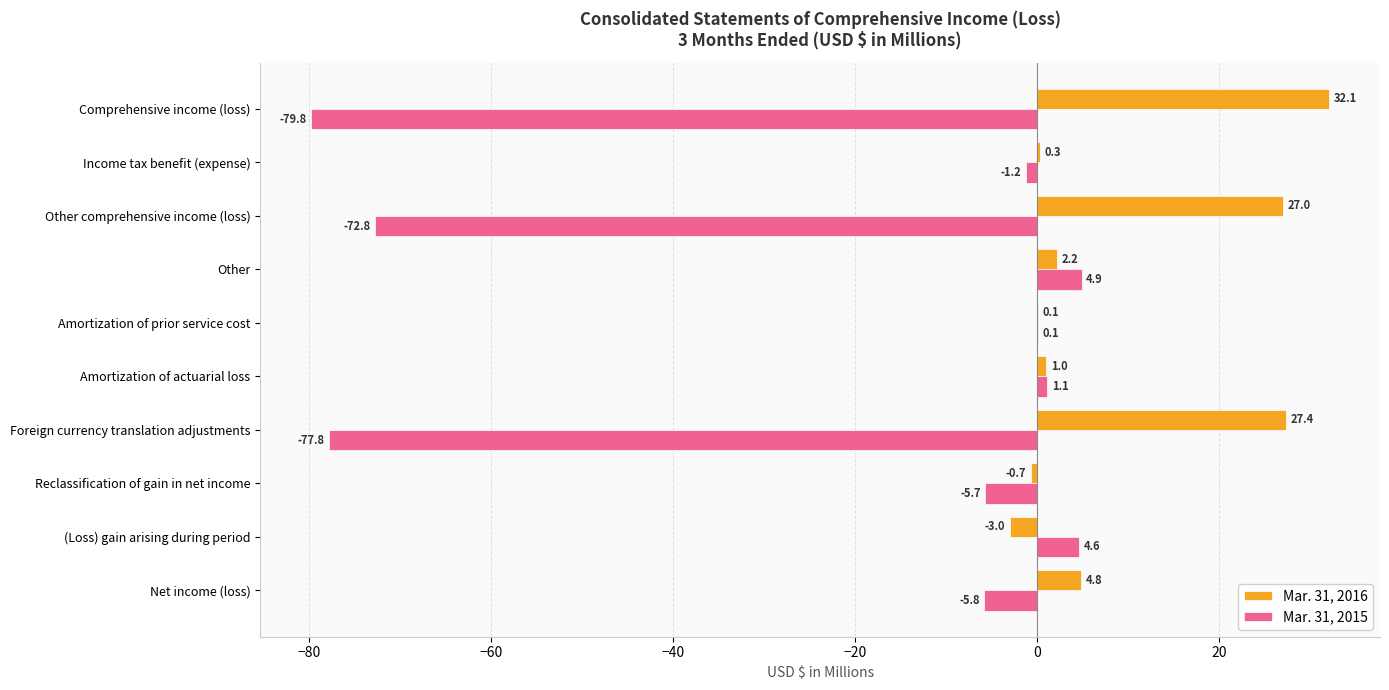

Which series has the largest total across all categories?

Mar. 31, 2016